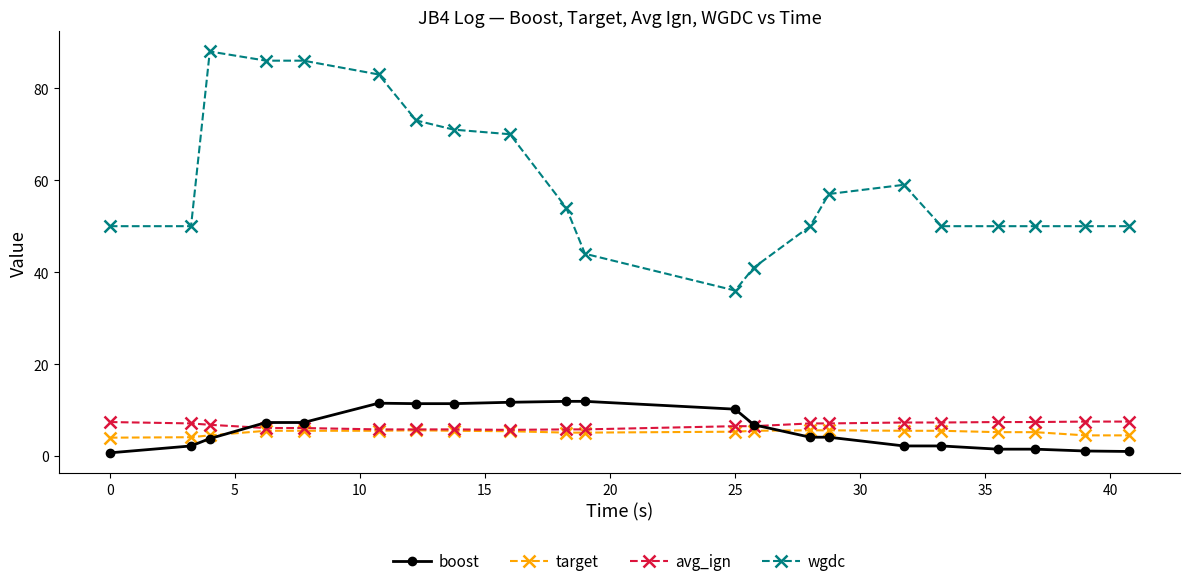

What is the value of the target point at the 19th from the left?

5.2